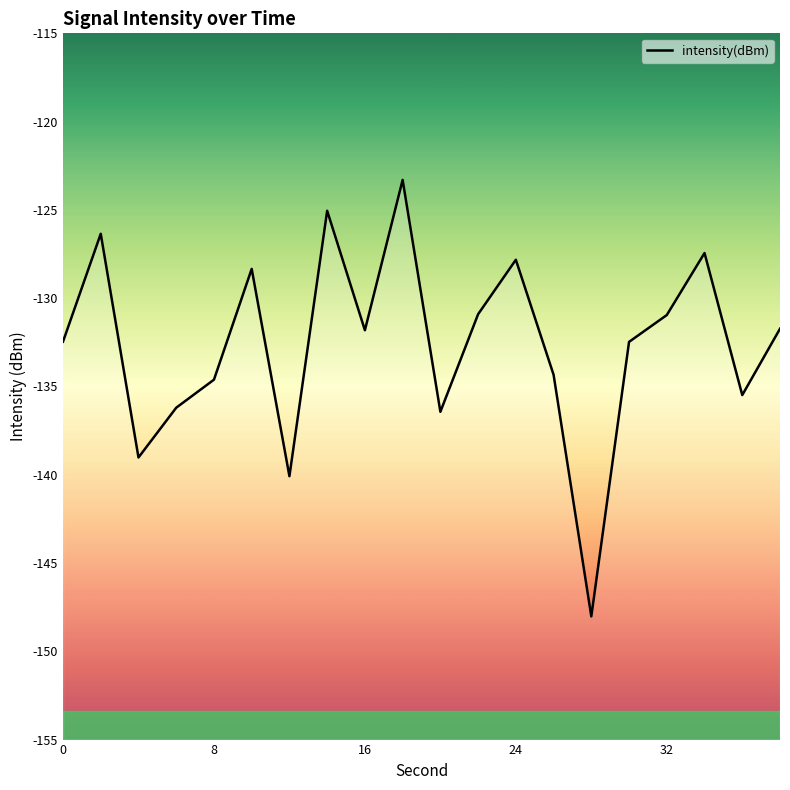

Is this an area chart (filled region under the line)?

No